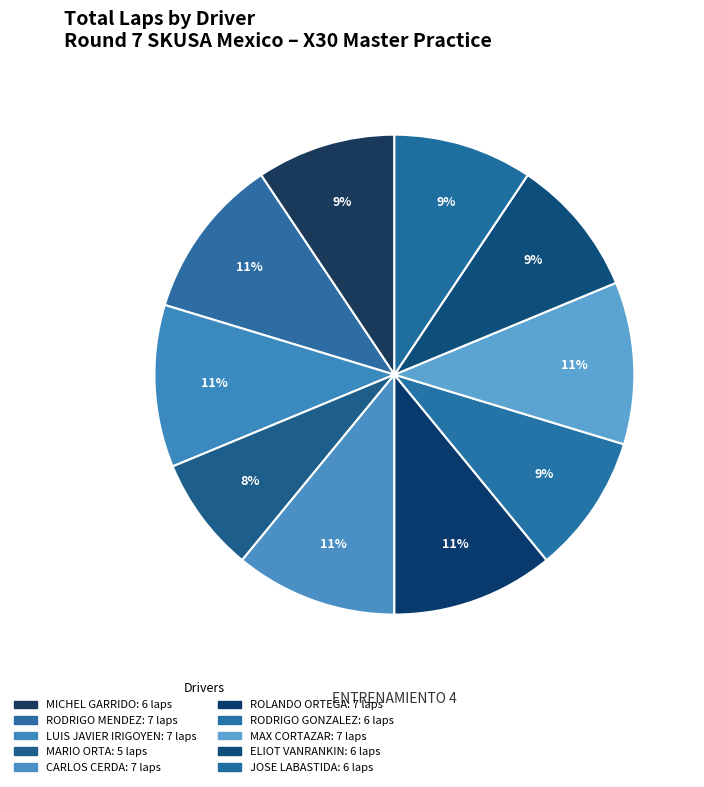

How many slices are in this pie chart?

10